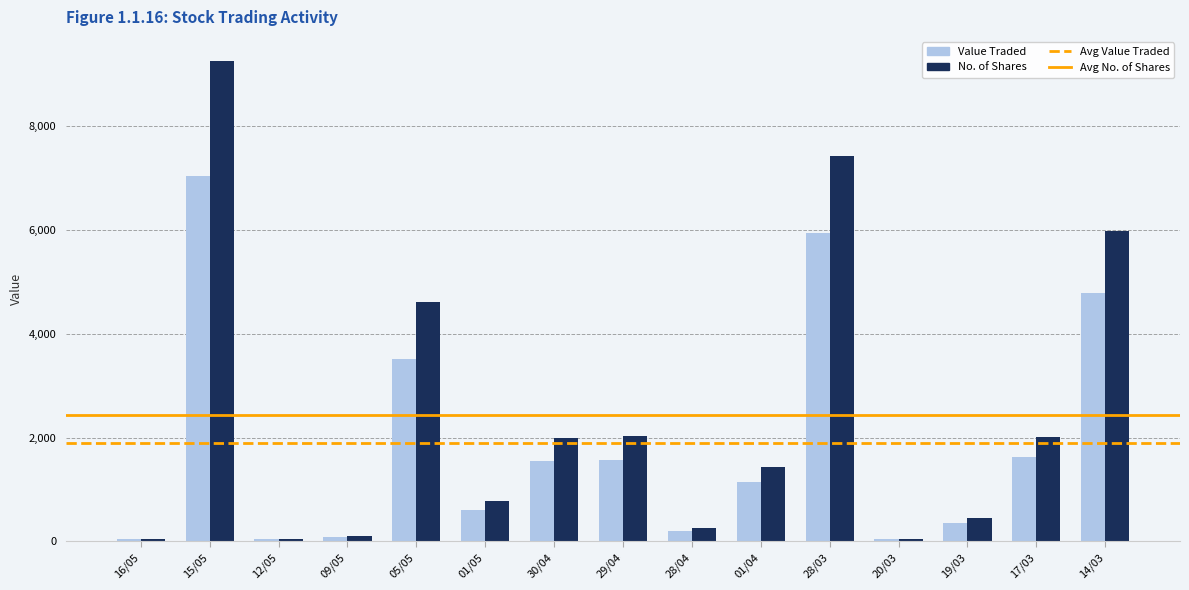

At which category does the chart reach its peak across all series?

15/05